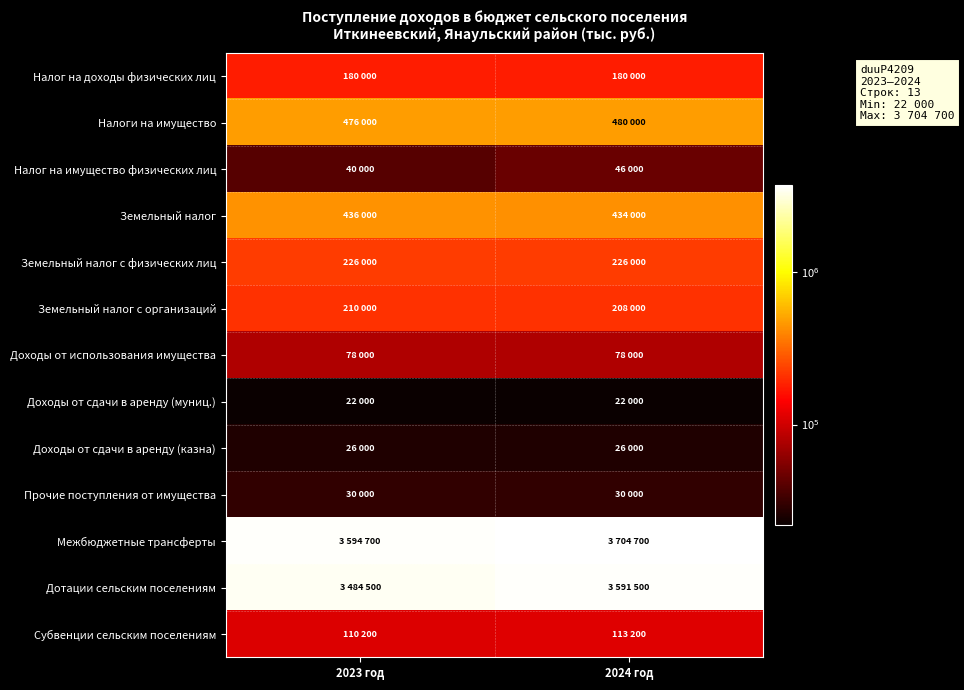

What is the difference between the highest and lowest values at 2024 год?

3682700